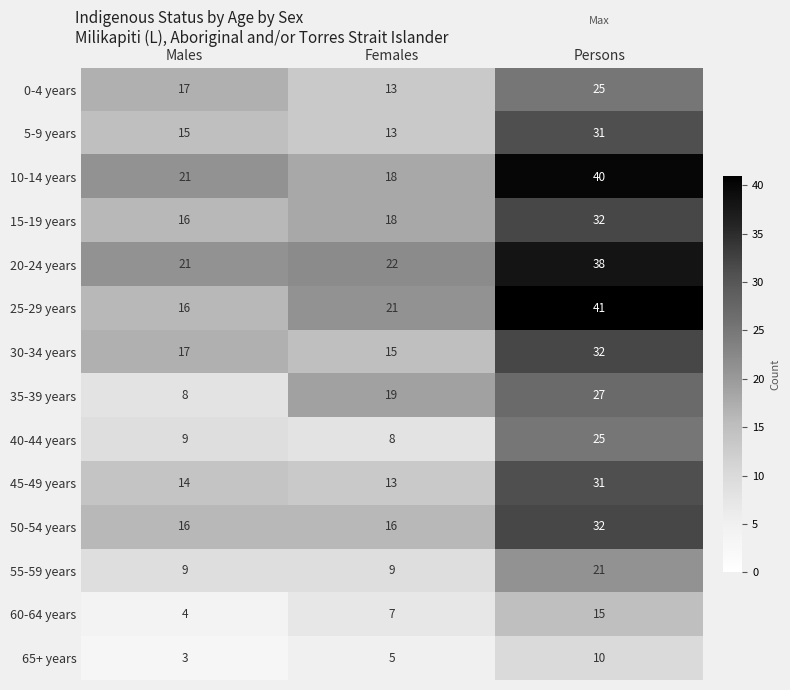

The value of 55-59 years at Females is 9. True or false?

True